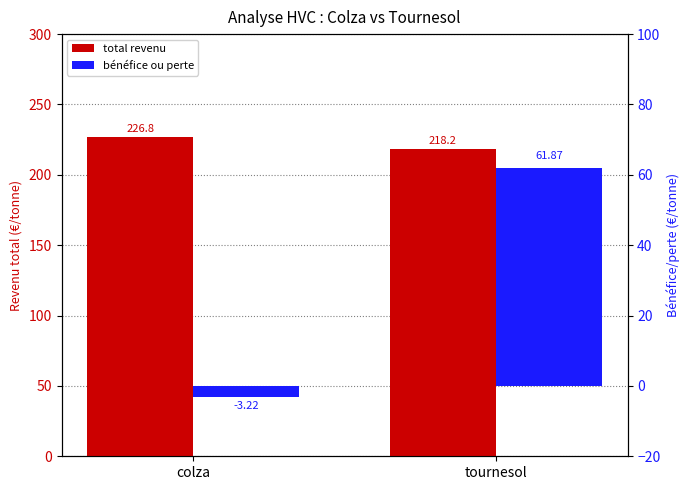

Is it true that total revenu equals 48.8 at tournesol?

False